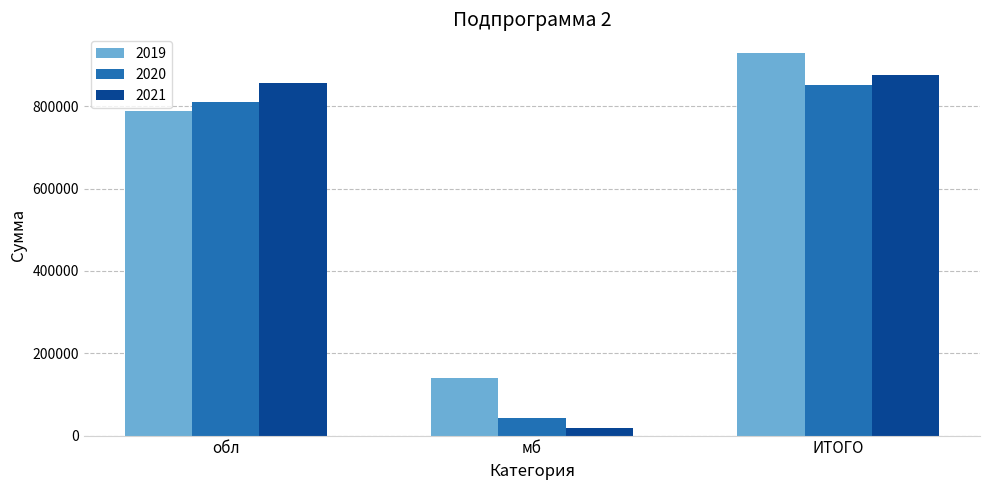

At which category is the sum across all series the highest?

ИТОГО